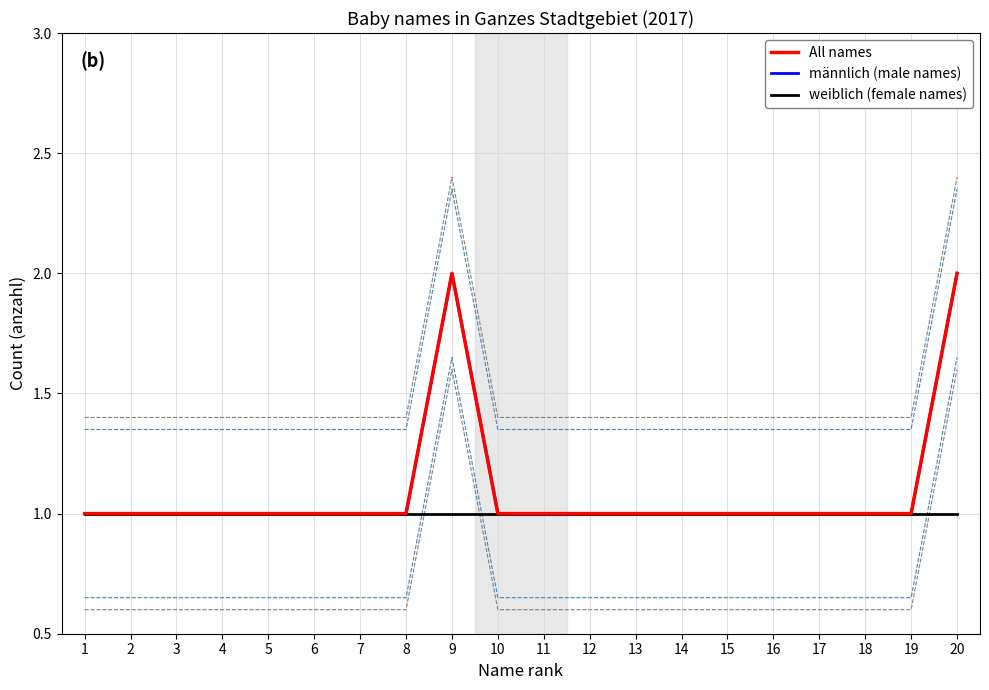

Reading right to left, extract all data points from this chart.

All names: 2	1	1	1	1	1	1	1	1	1	1	2	1	1	1	1	1	1	1	1
männlich (male names): 2	1	1	1	1	1	1	1	1	1	1	2	1	1	1	1	1	1	1	1
weiblich (female names): 1	1	1	1	1	1	1	1	1	1	1	1	1	1	1	1	1	1	1	1